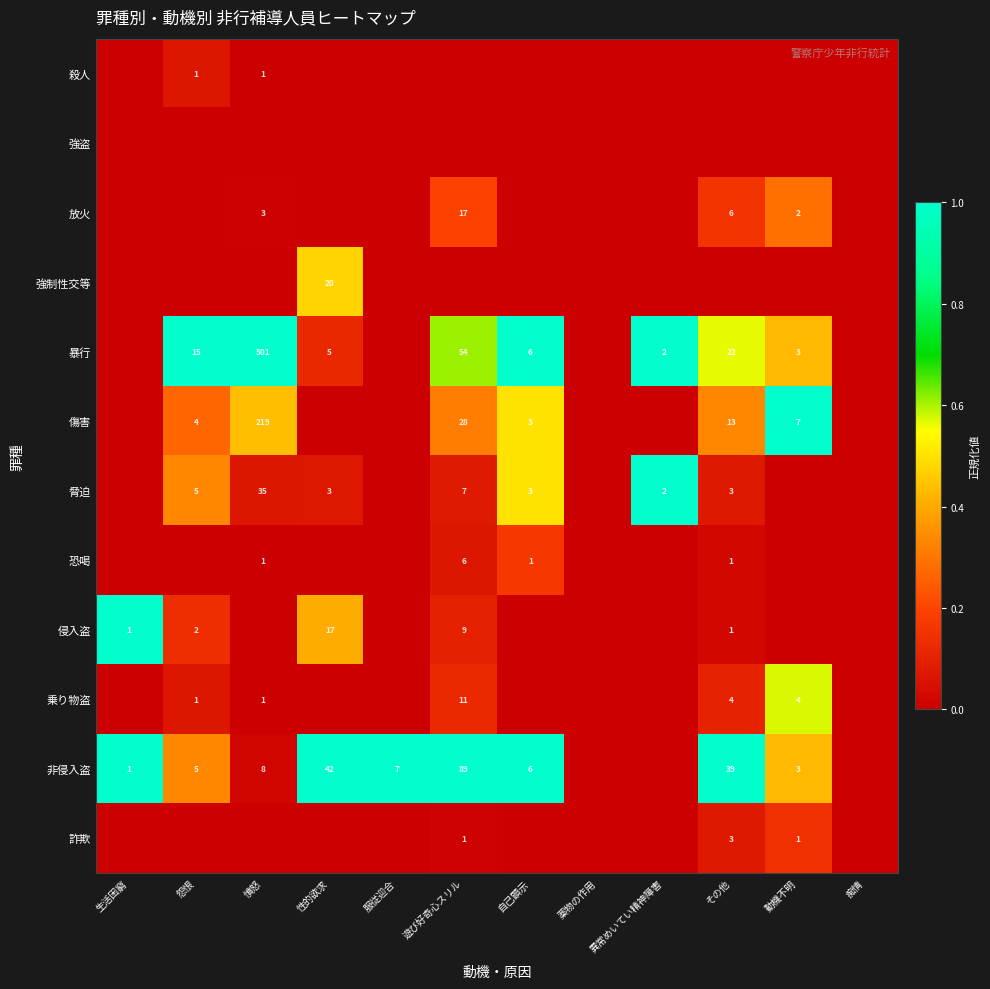

Is it true that 侵入盗 equals 17 at 性的欲求?

True